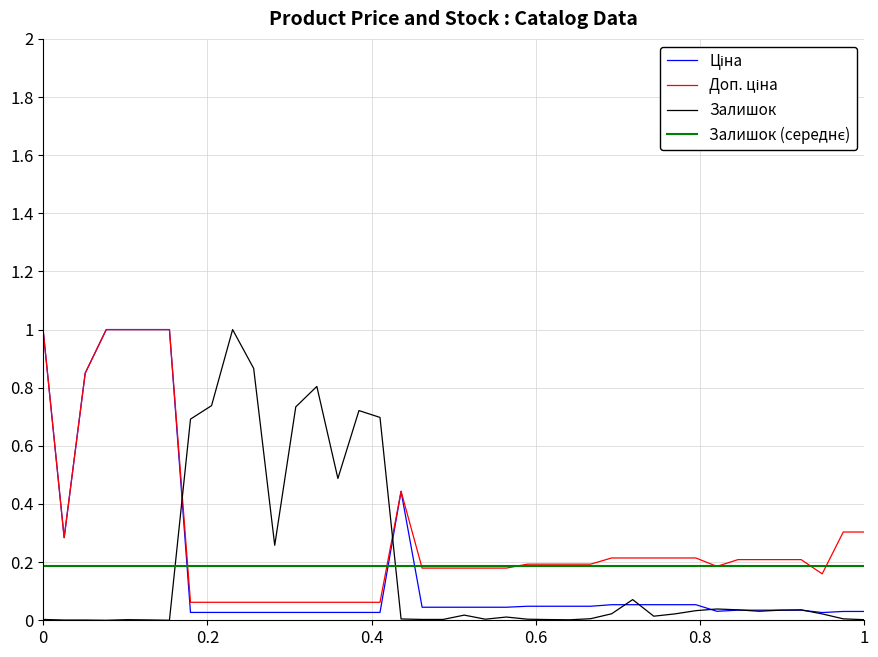

What is the greatest value displayed?

1.0